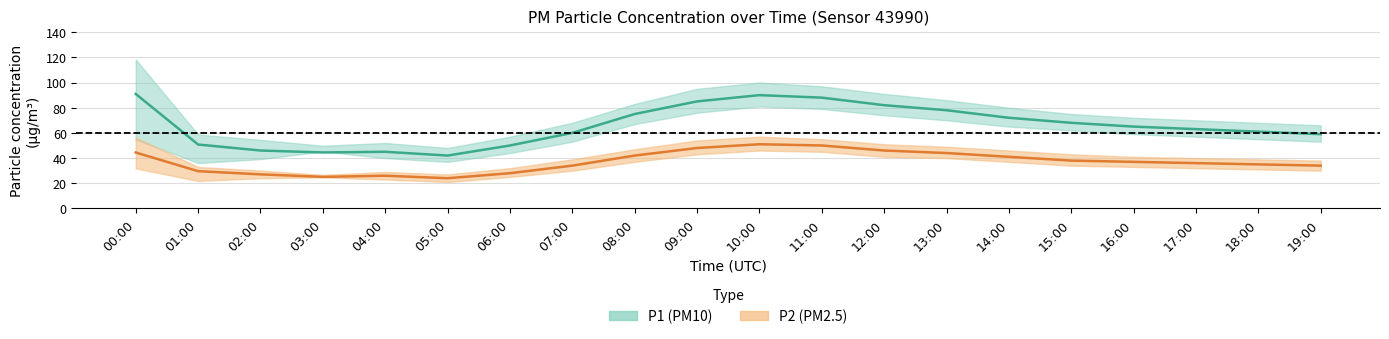

What value does the P1 (PM10) mean series have at 03:00?

44.5